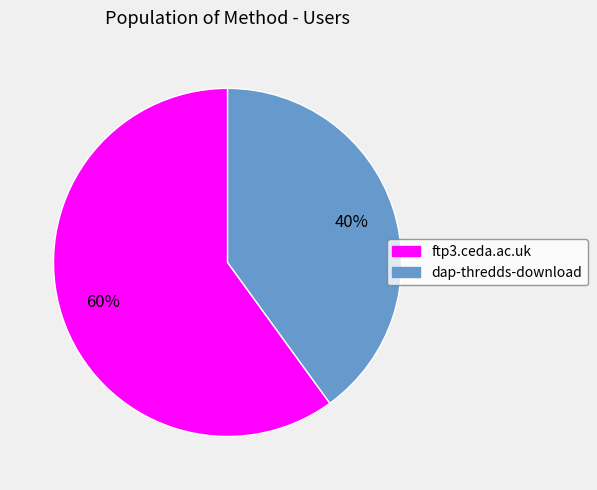

The dap-thredds-download slice represents 40% of the pie. True or false?

True